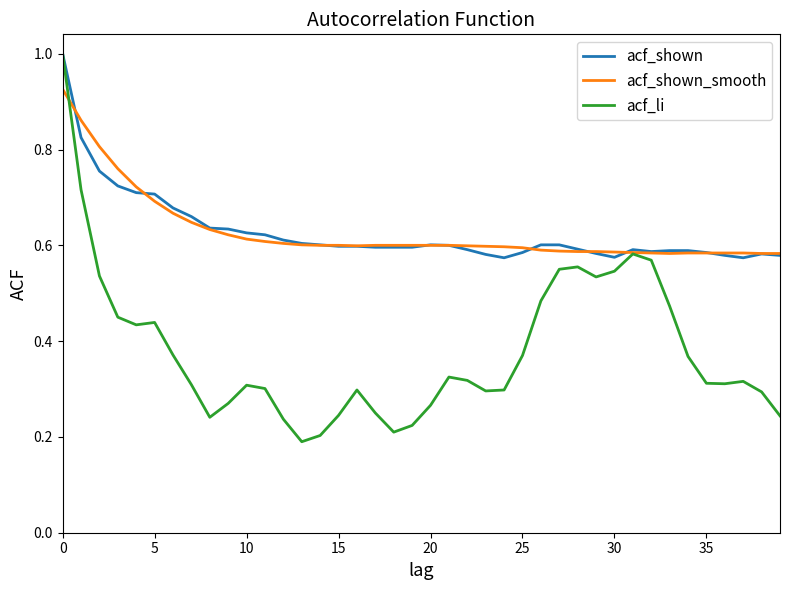

How many distinct data groups are displayed?

3